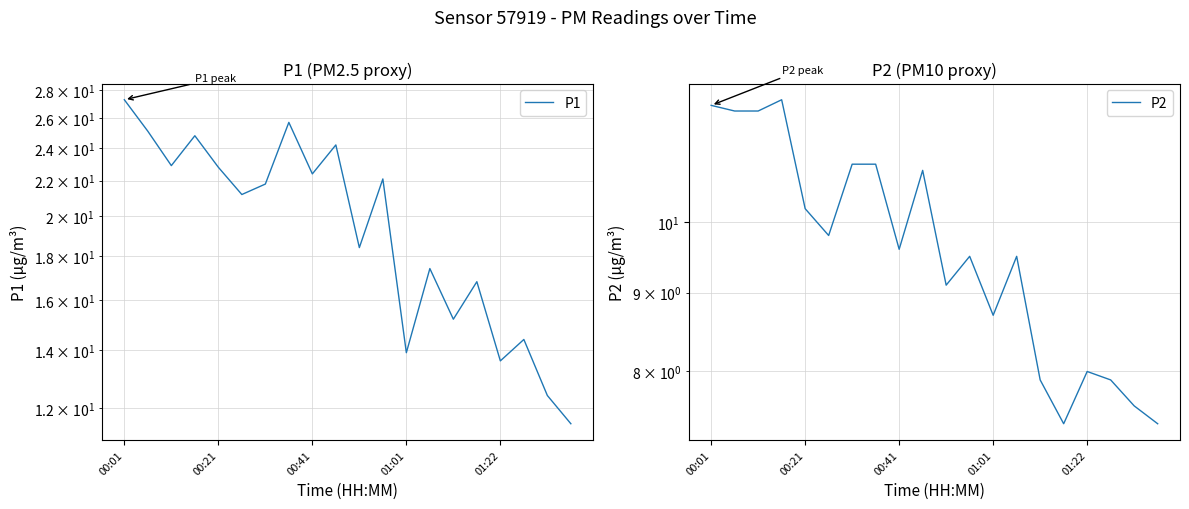

How many data points in P1 are less than 21?

9